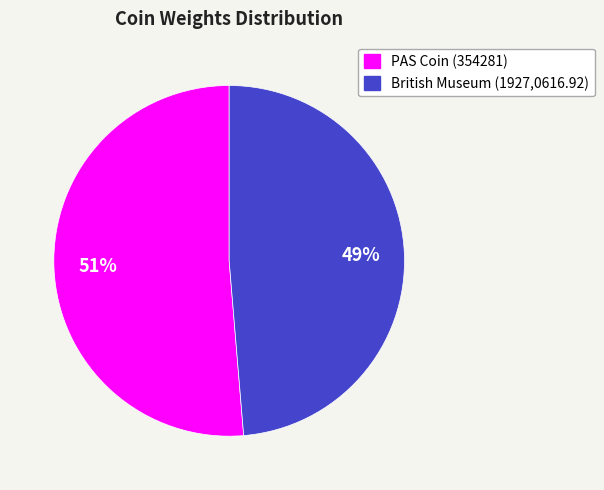

The PAS Coin (354281) slice represents 42% of the pie. True or false?

False